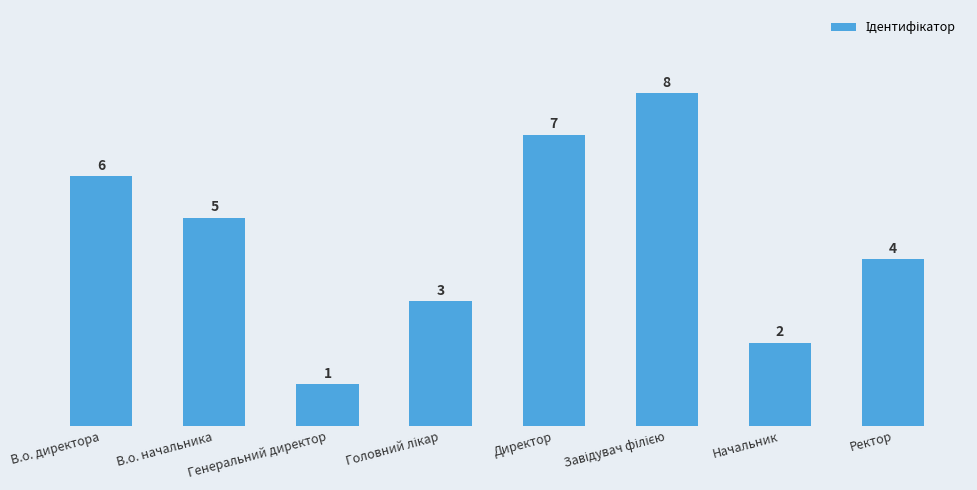

How many data points does each series have?

8